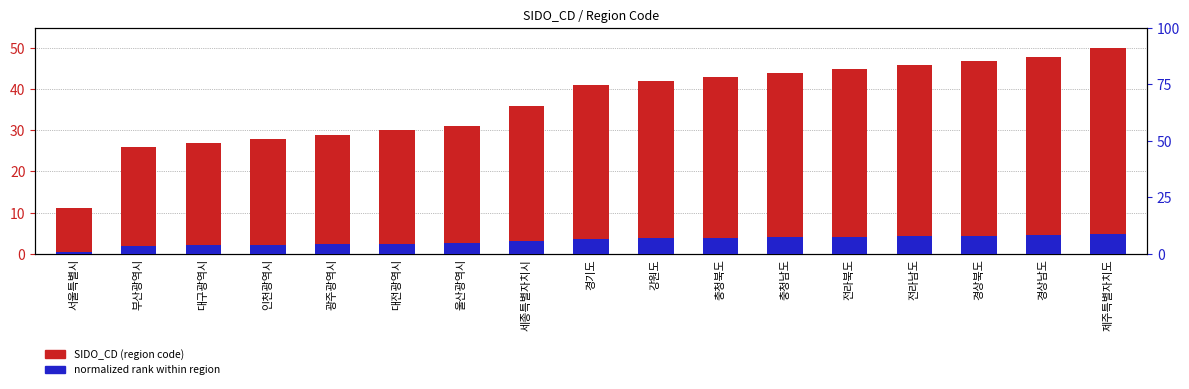

Are the bars horizontal?

No